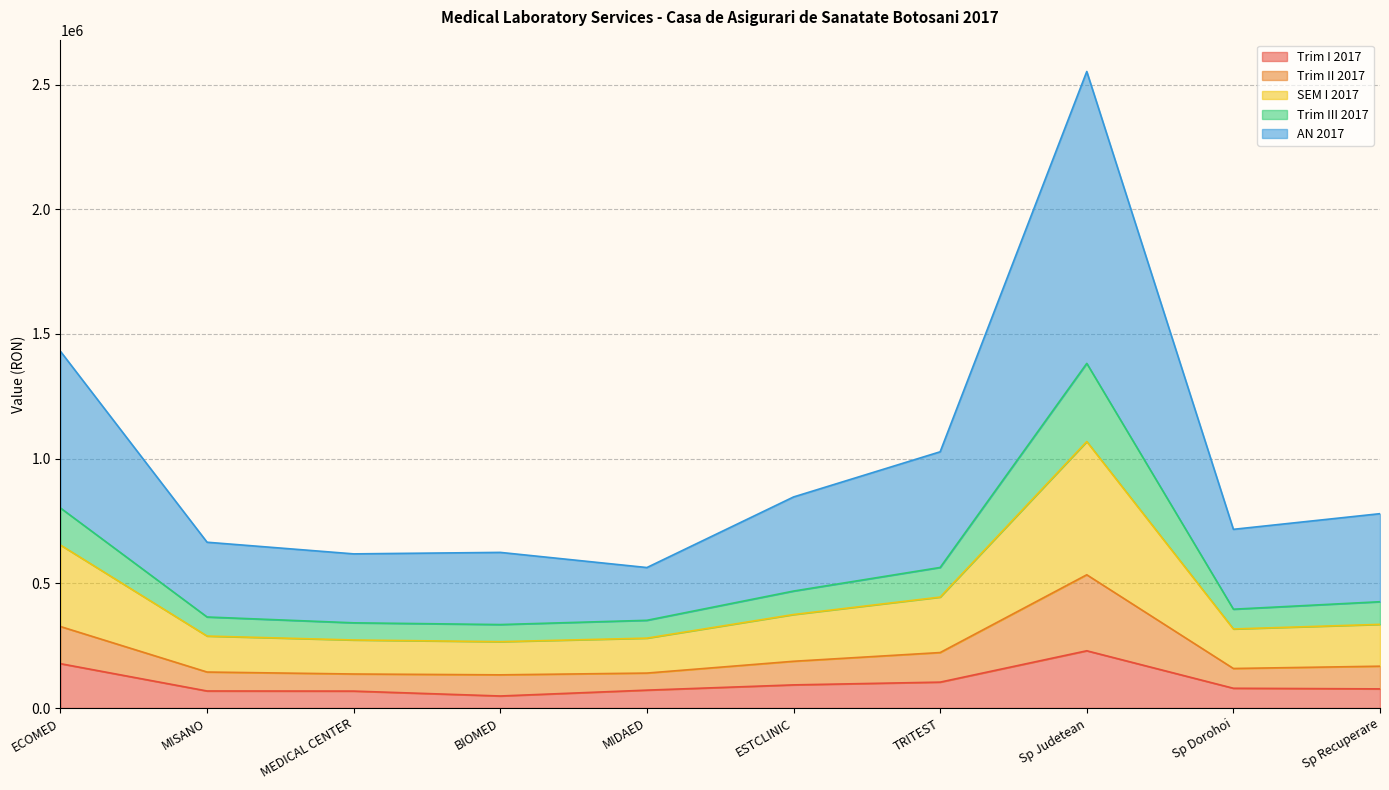

Between Sp Judetean and Sp Dorohoi, which is larger?

Sp Judetean